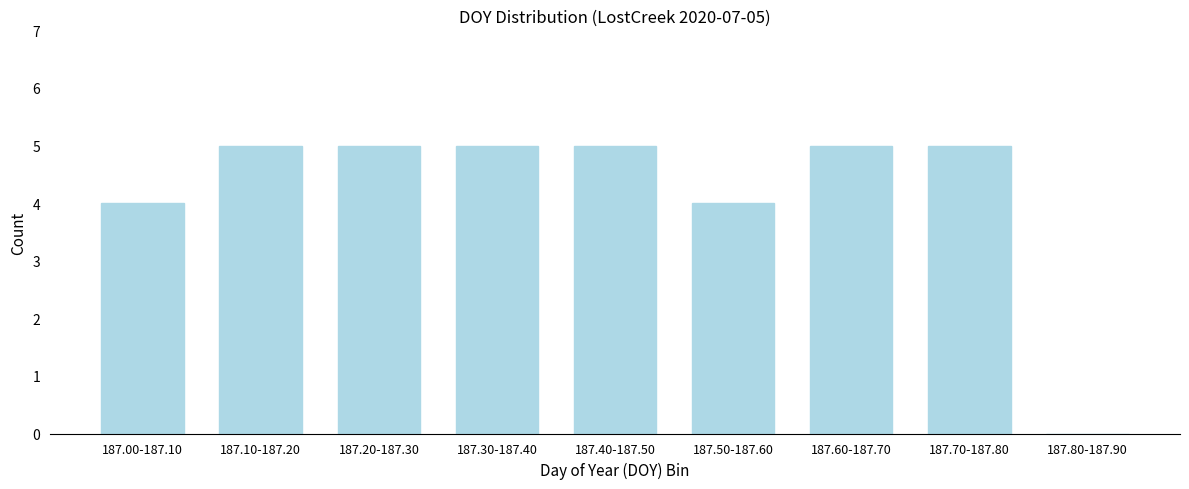

Reading left to right, extract all data points from this chart.

187.00-187.10=4	187.10-187.20=5	187.20-187.30=5	187.30-187.40=5	187.40-187.50=5	187.50-187.60=4	187.60-187.70=5	187.70-187.80=5	187.80-187.90=0